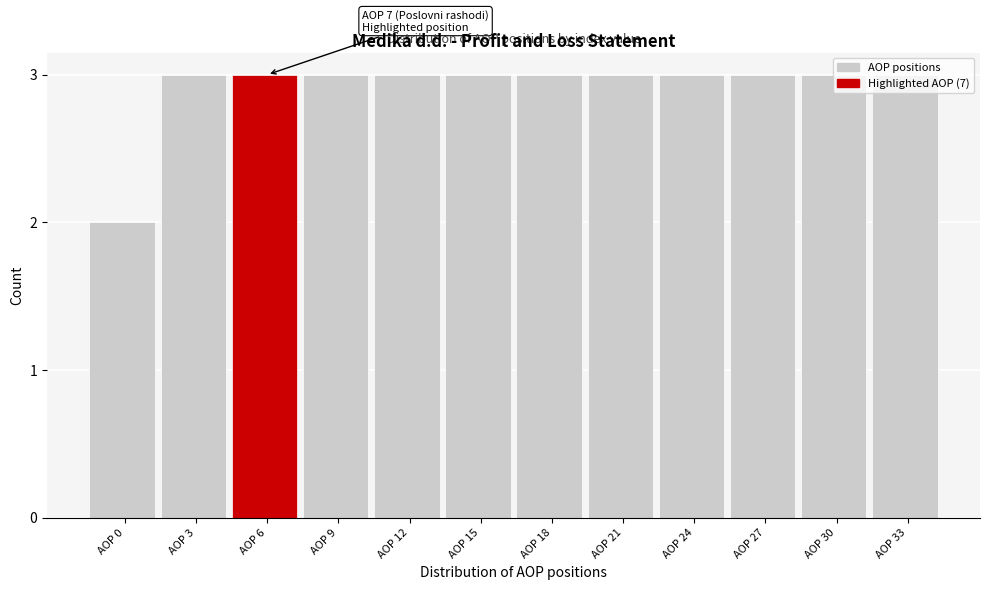

At which category does the chart reach its minimum across all series?

AOP 0